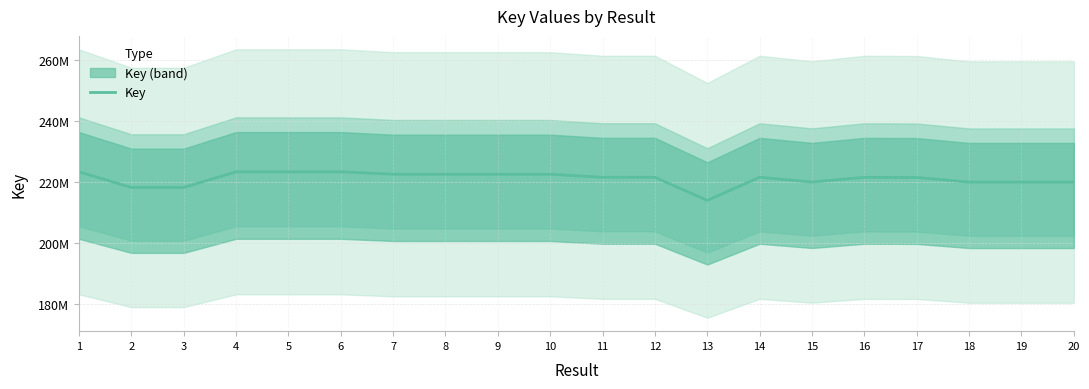

At which label is the value closest to 218611271?

3